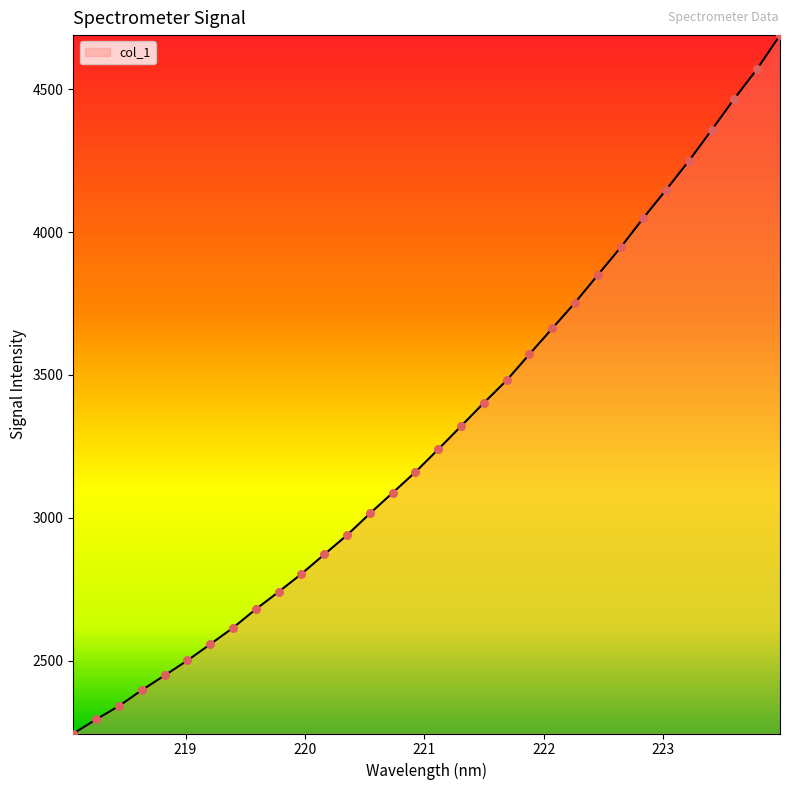

What is the greatest value displayed?

4689.8